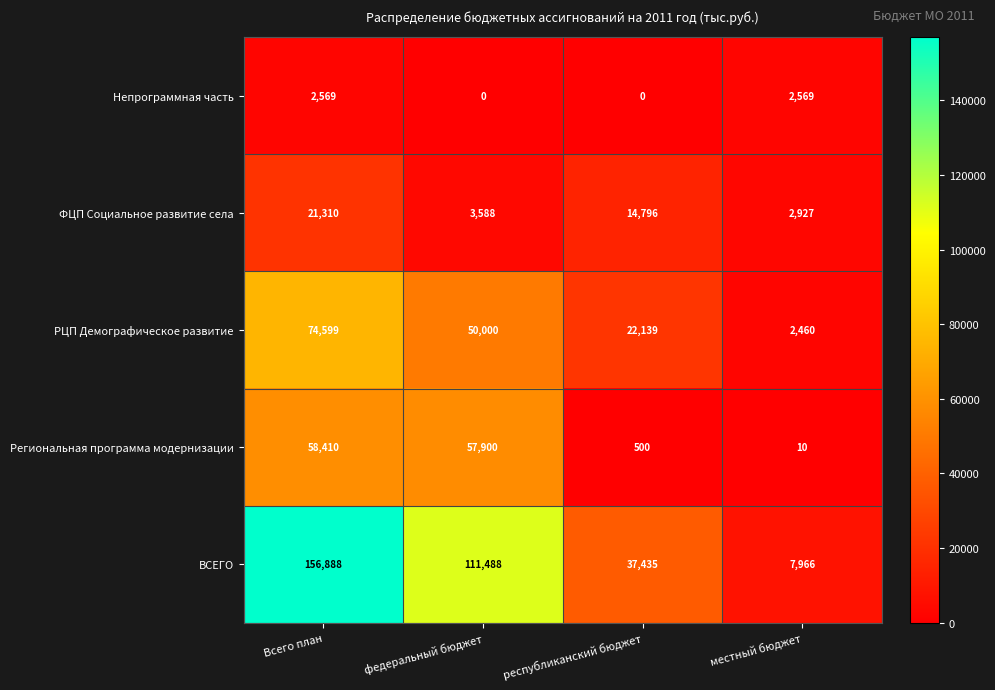

What is the spread (max minus min) of values at местный бюджет?

7956